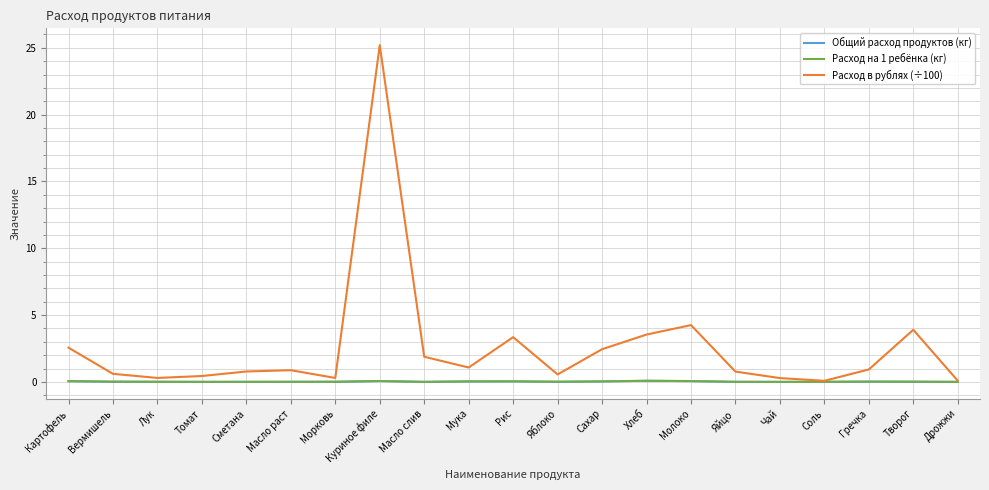

True or false: Расход в рублях (÷100) has a value of 2.7 at Масло слив.

False